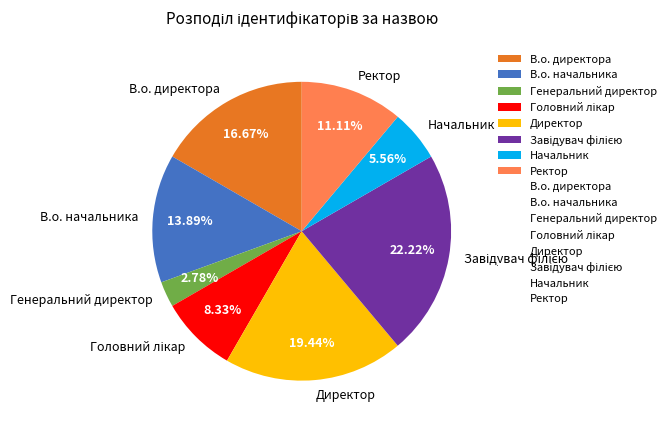

Do Директор and В.о. начальника together represent more than half of the pie?

No